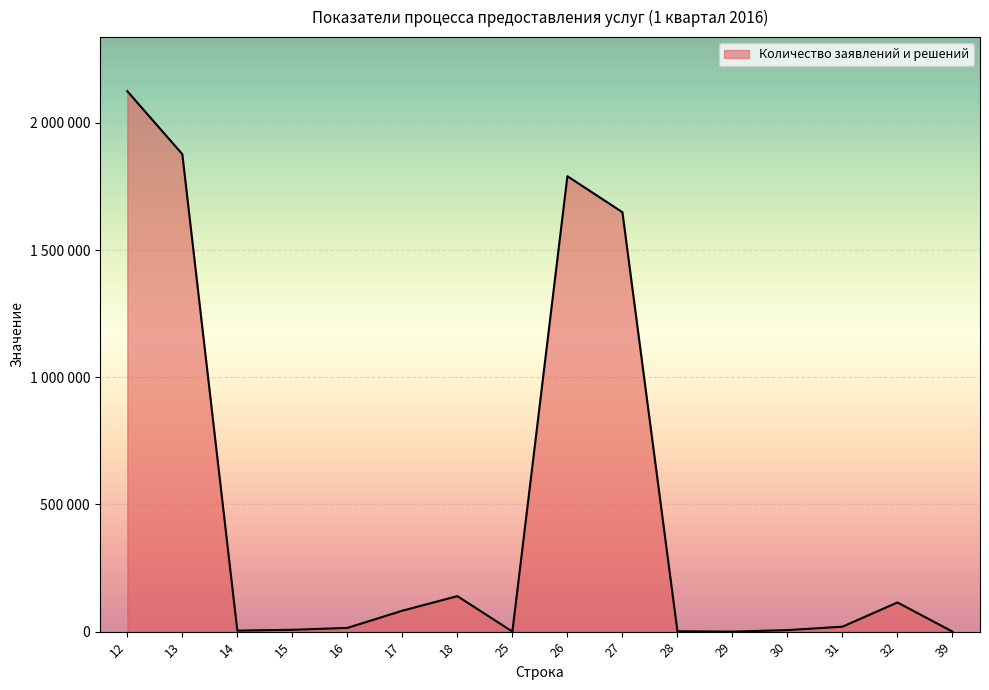

What is the approximate value at 25?

316